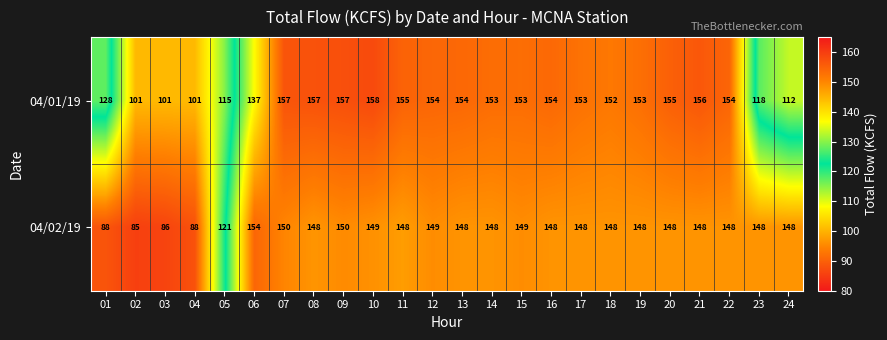

Which series has the largest total across all categories?

04/01/19